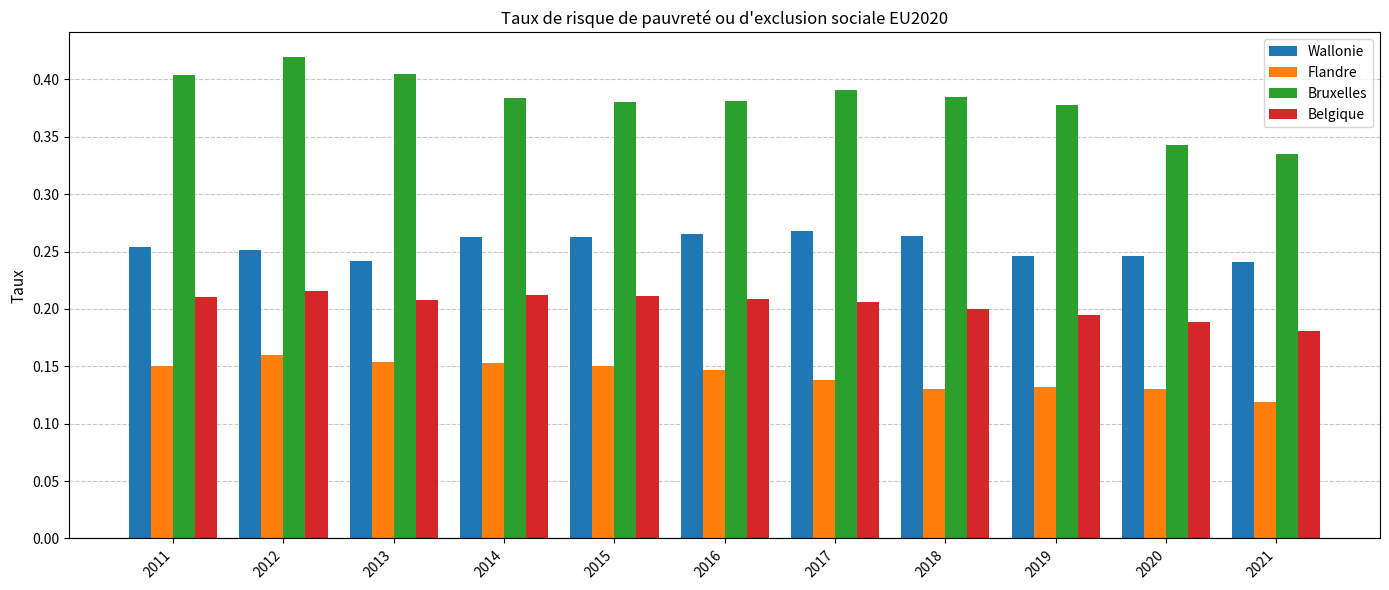

At which category does the chart reach its minimum across all series?

2021